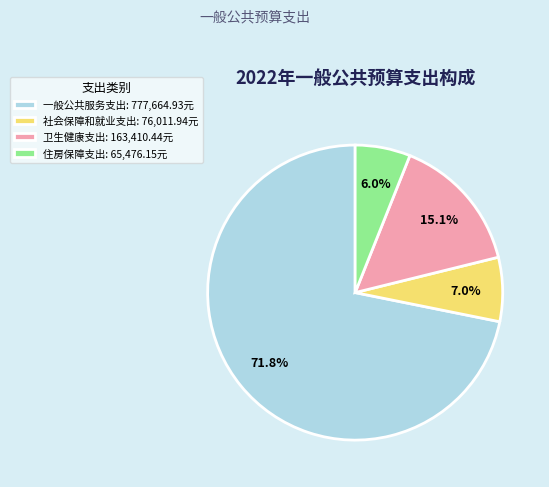

Which has a higher value, 卫生健康支出: 163,410.44元 or 一般公共服务支出: 777,664.93元?

一般公共服务支出: 777,664.93元